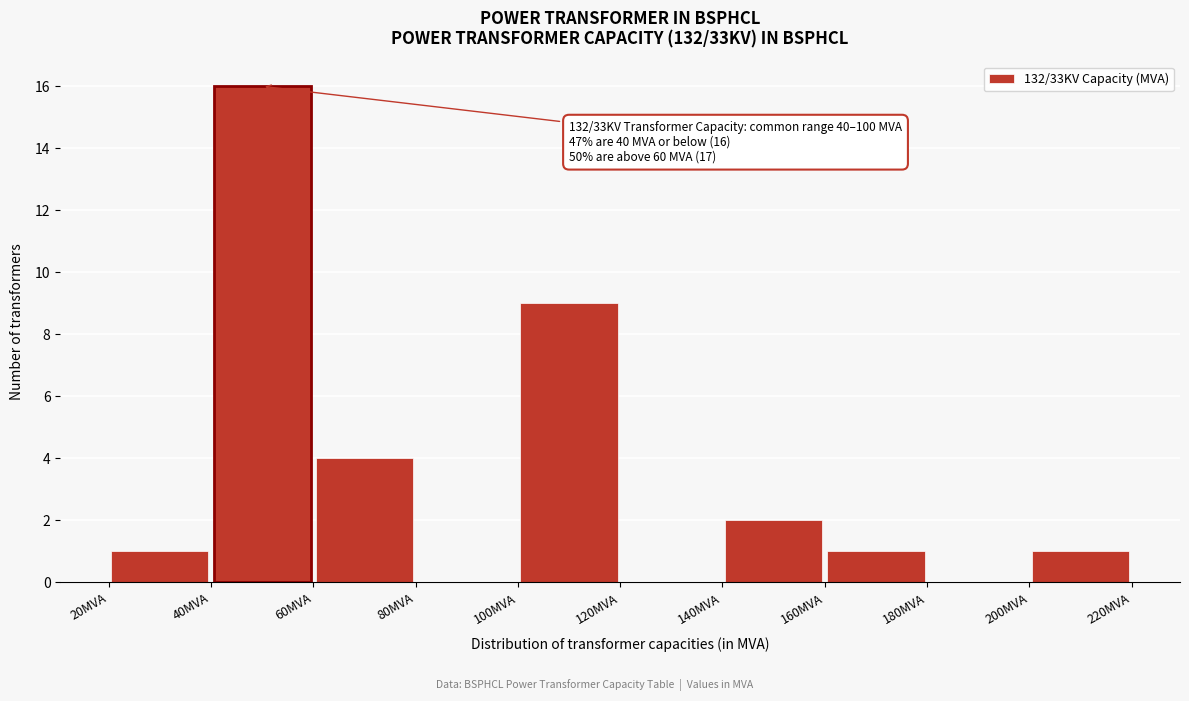

Which range on the x-axis has the tallest bar?

40 to 60